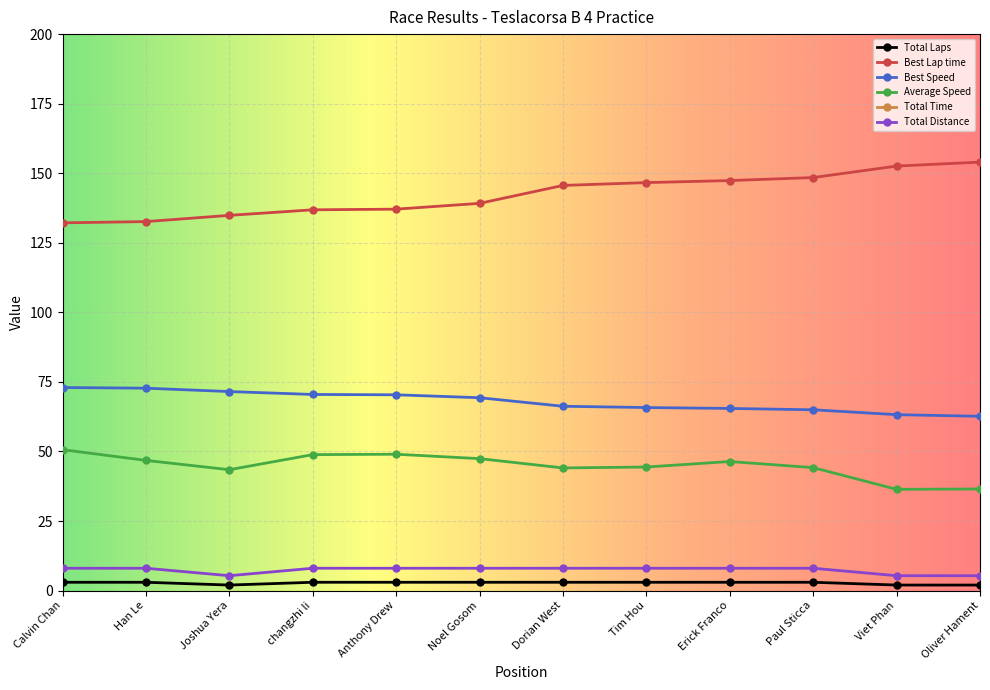

What is the value of the Best Lap time point at the 4th from the left?

136.9